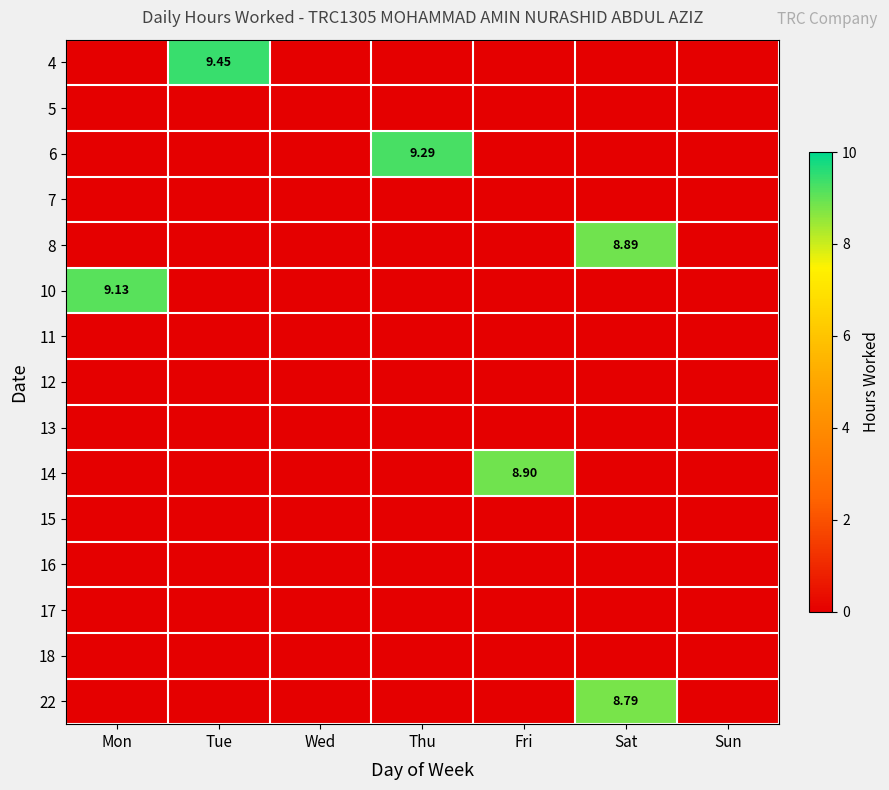

Count the 6 values in the range 0 to 1.

6